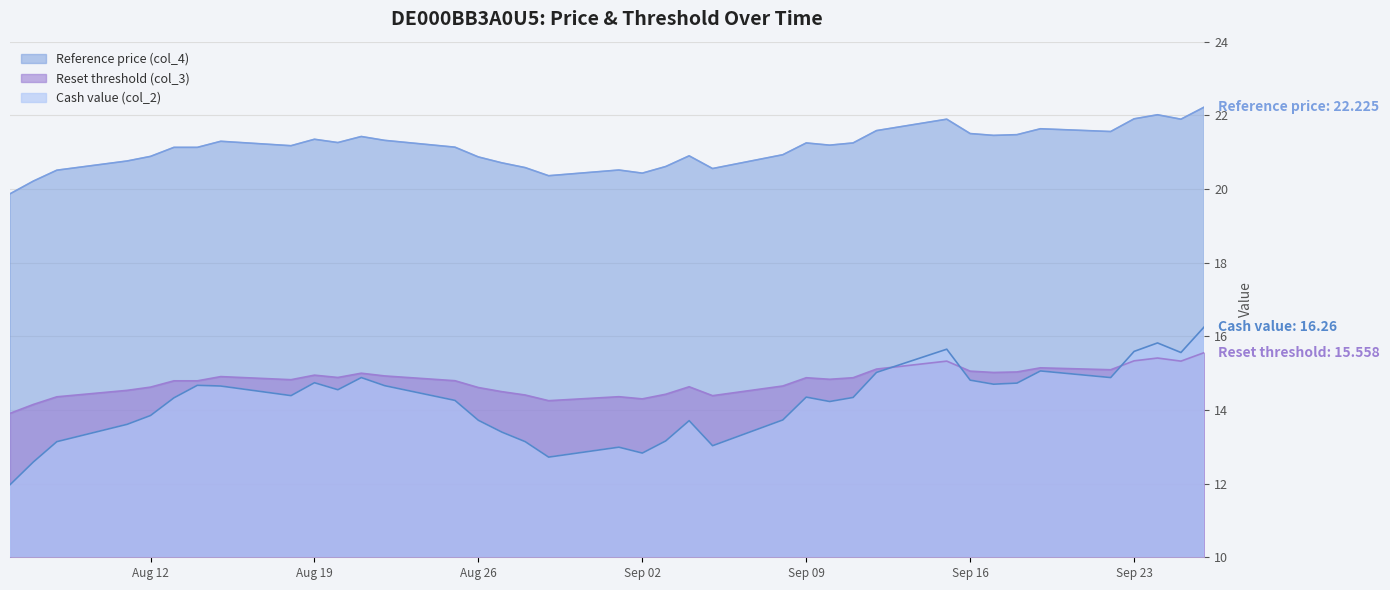

Reading left to right, list all the values displayed in this chart.

Reset threshold (col_3): 13.9	14.2	14.4	14.5	14.6	14.8	14.8	14.9	14.8	14.9	14.9	15.0	14.9	14.8	14.6	14.5	14.4	14.3	14.4	14.3	14.4	14.6	14.4	14.7	14.9	14.8	14.9	15.1	15.3	15.1	15.0	15.0	15.1	15.1	15.3	15.4	15.3	15.6
Reference price (col_4): 19.9	20.2	20.5	20.8	20.9	21.1	21.1	21.3	21.2	21.4	21.3	21.4	21.3	21.1	20.9	20.7	20.6	20.4	20.5	20.4	20.6	20.9	20.6	20.9	21.2	21.2	21.2	21.6	21.9	21.5	21.5	21.5	21.6	21.6	21.9	22.0	21.9	22.2
Cash value (col_2): 12.0	12.6	13.1	13.6	13.8	14.3	14.7	14.7	14.4	14.7	14.6	14.9	14.7	14.3	13.7	13.4	13.1	12.7	13.0	12.8	13.2	13.7	13.0	13.7	14.3	14.2	14.3	15.0	15.7	14.8	14.7	14.7	15.1	14.9	15.6	15.8	15.6	16.3